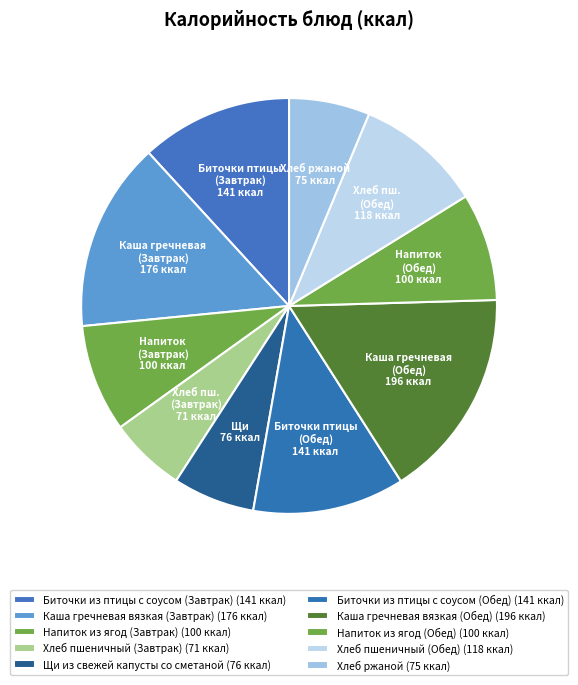

Does any single category account for the majority?

No